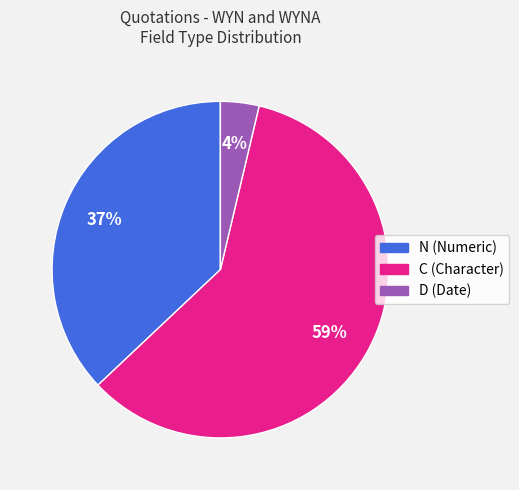

Is there a majority slice in this chart?

Yes